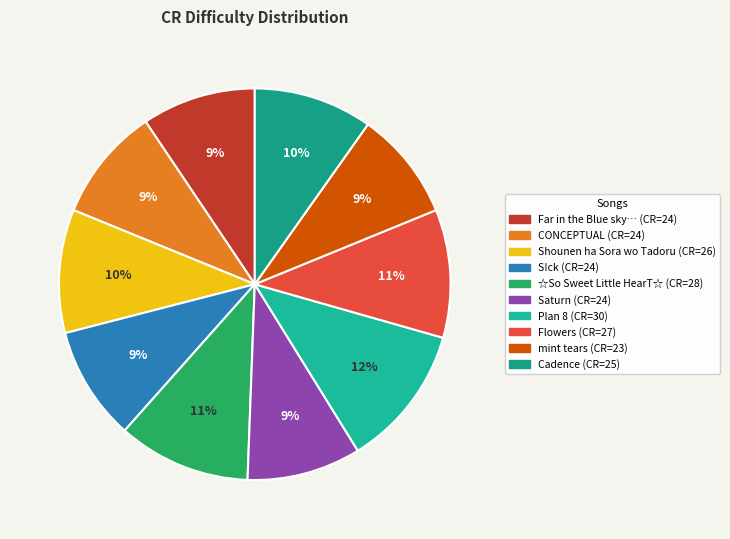

Does CONCEPTUAL account for over 50% of the chart?

No